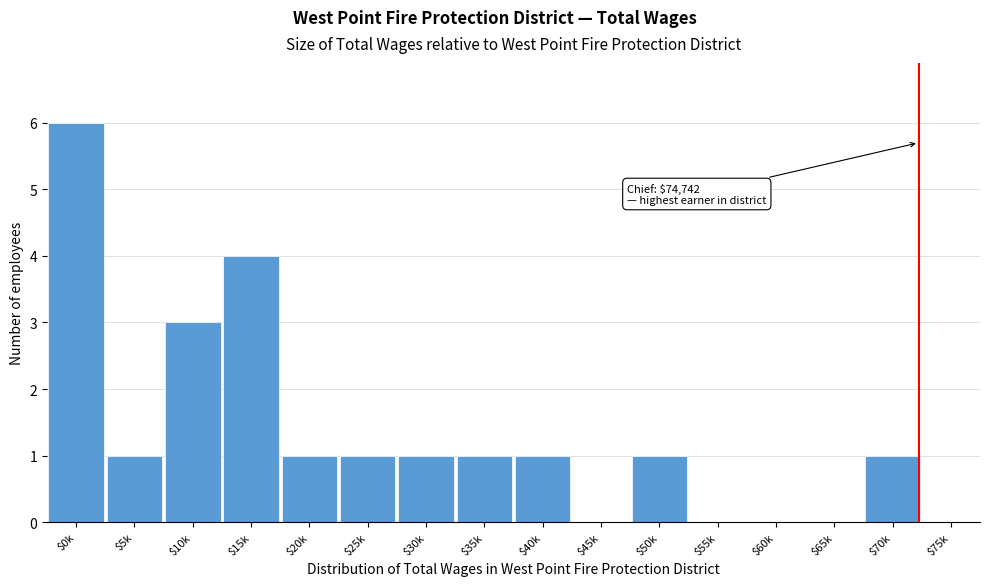

The chart shows a value of 1 at $35k. True or false?

True